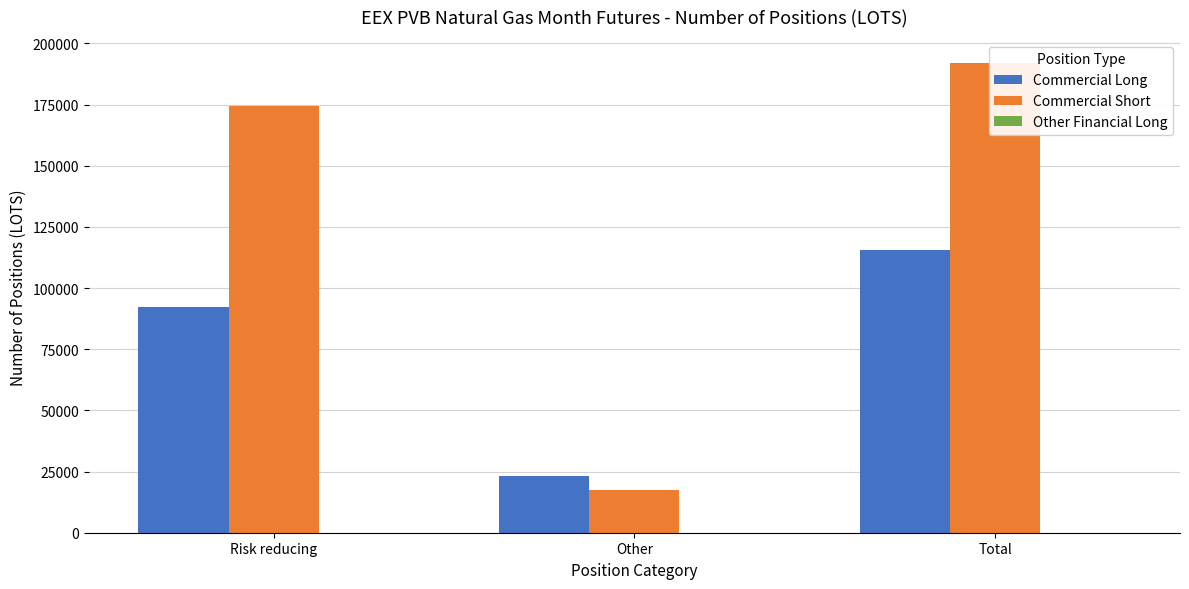

Which label corresponds to the smallest value in the chart?

Risk reducing